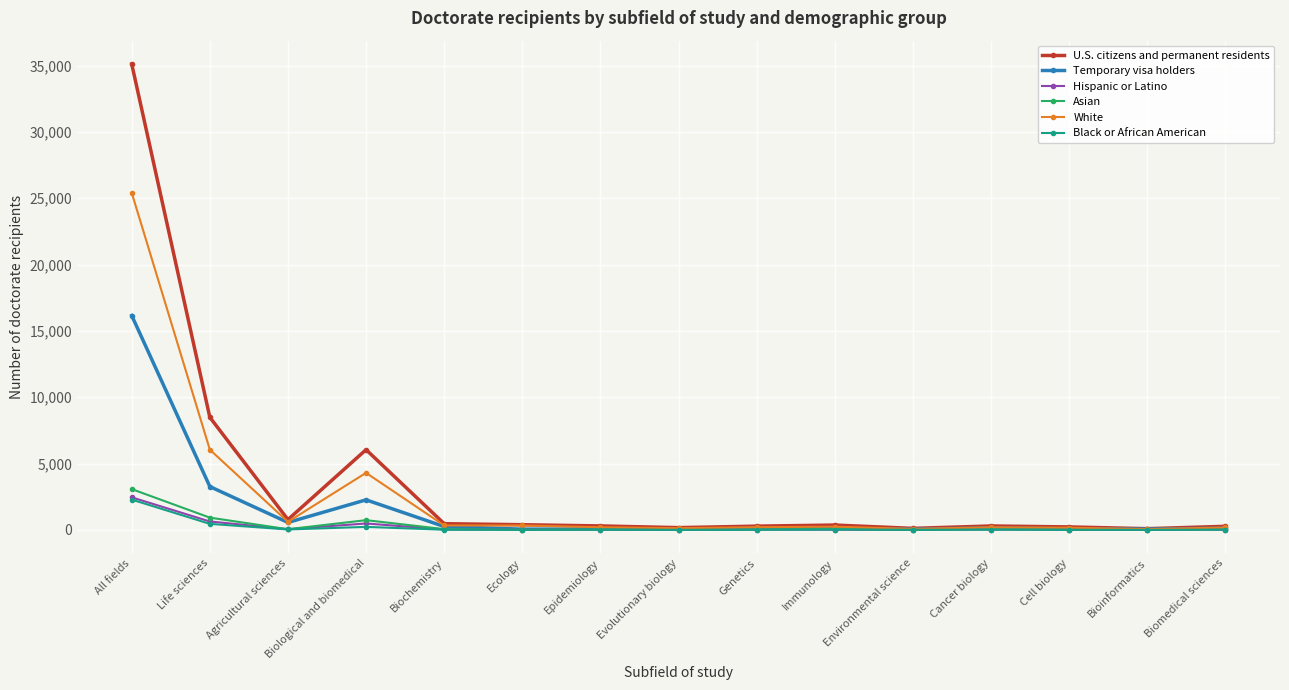

At which category does U.S. citizens and permanent residents reach its first local peak?

Biological and biomedical